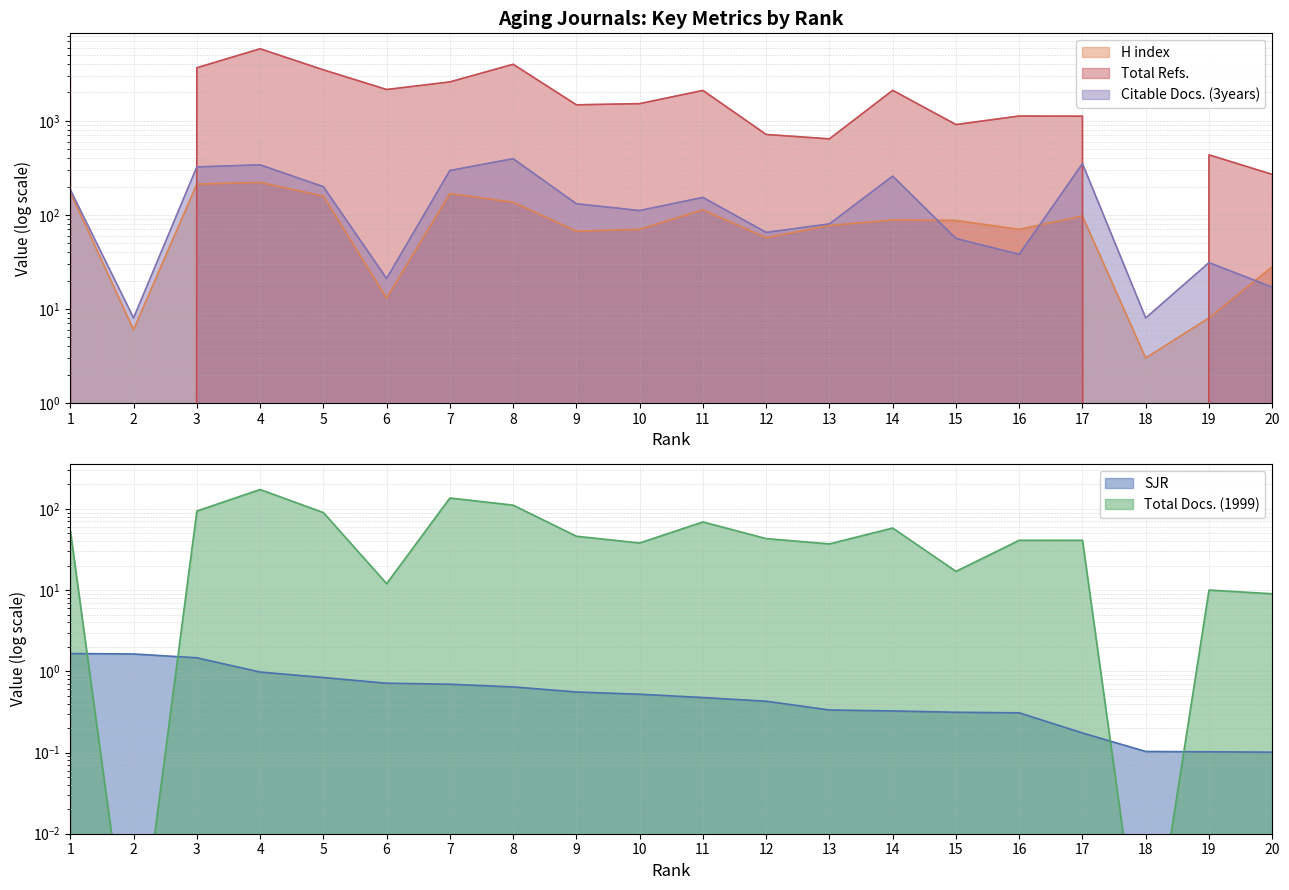

True or false: Total Refs. has a value of 855.2 at 13.

False